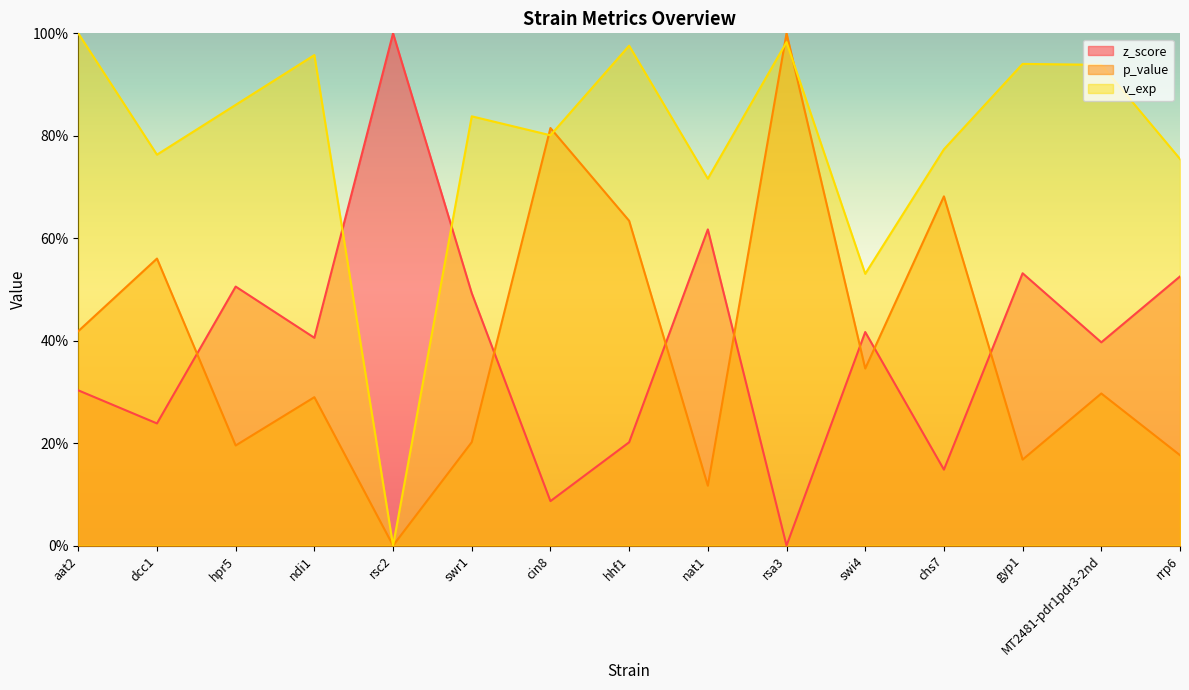

What is the sum of all v_exp values?

11.8